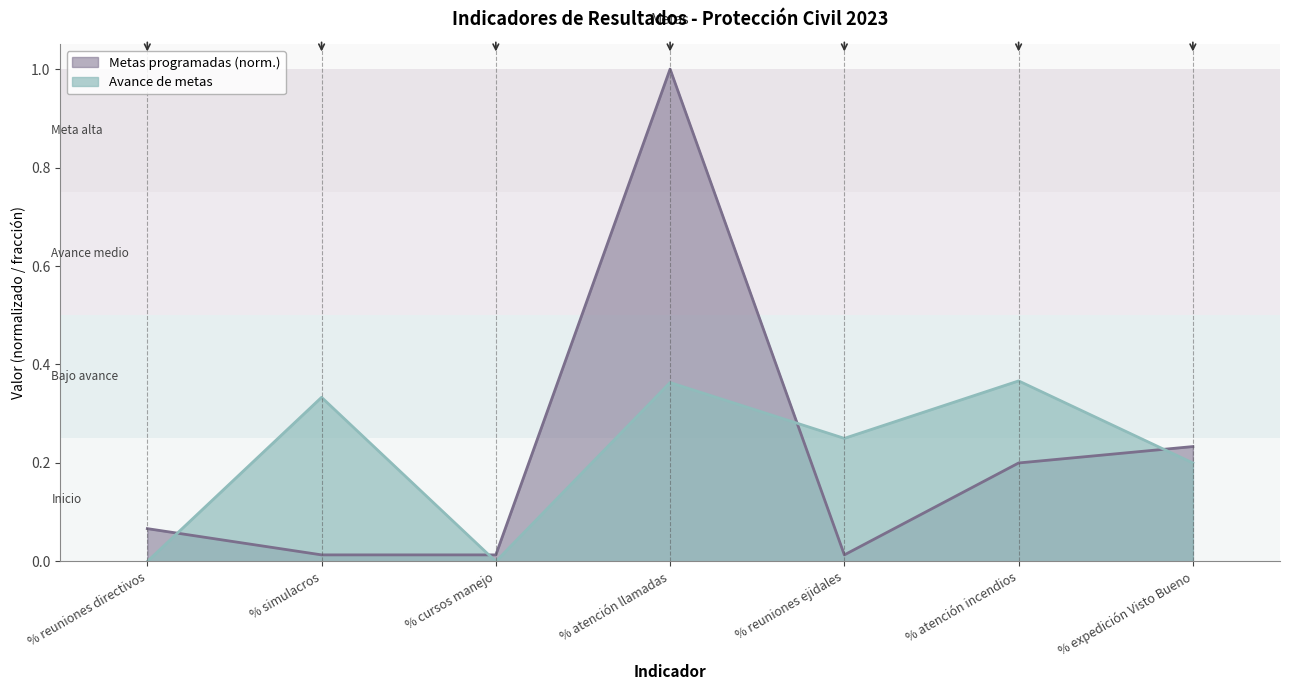

Does the chart display data point markers on the line(s)?

No